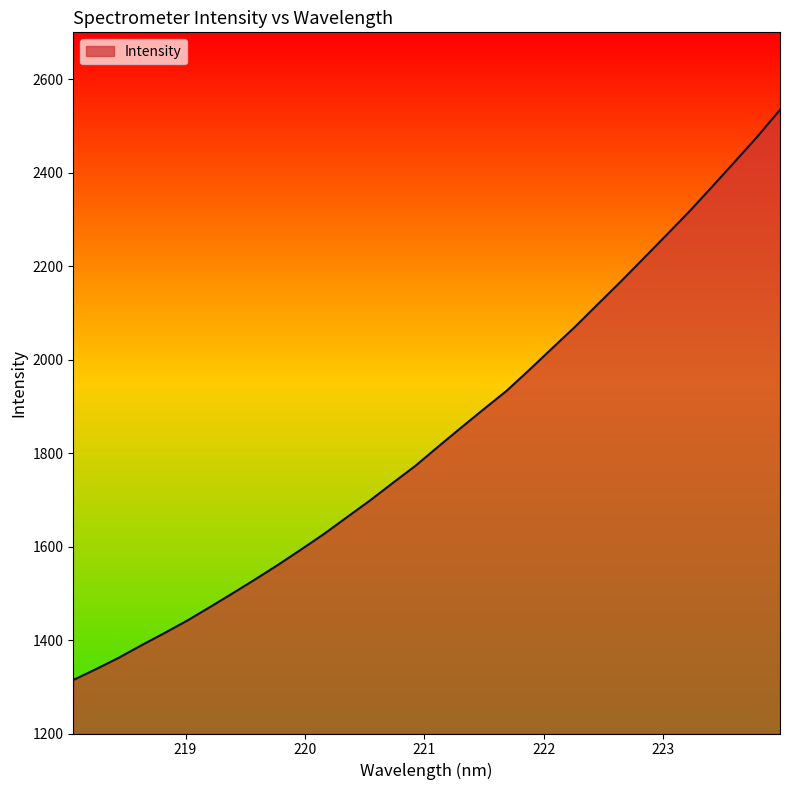

What is the smallest value displayed?

1314.4